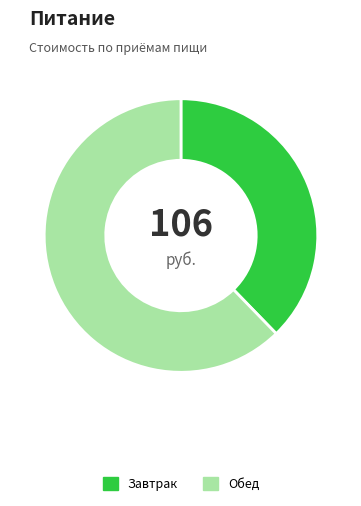

What is the ratio of the value at Завтрак to the value at Обед?

0.6